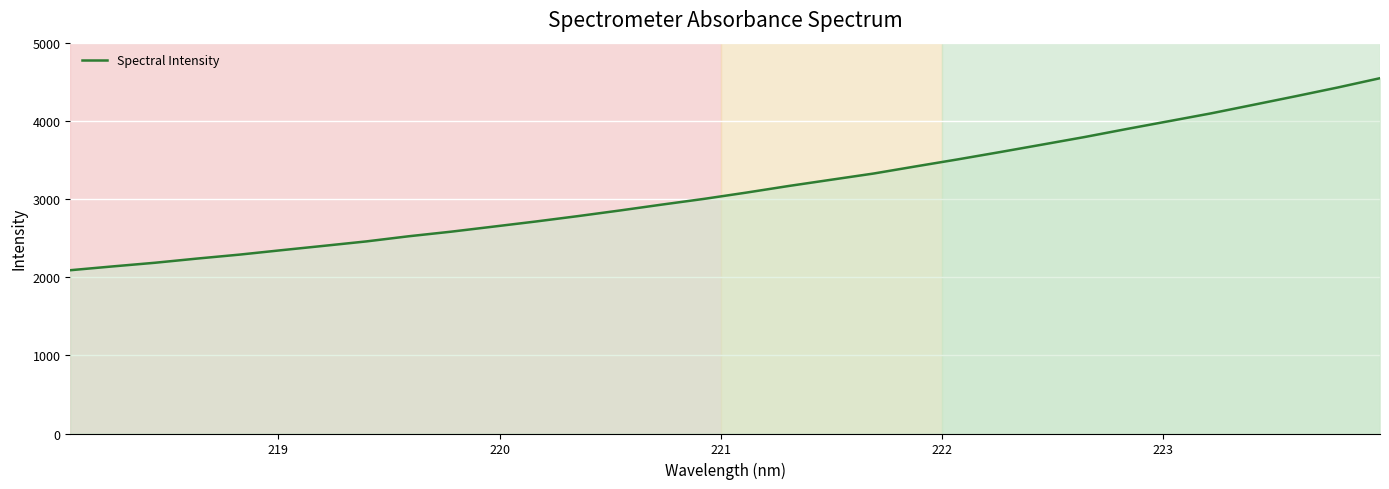

Reading left to right, what are all the values shown in this chart?

2092.1	2140.7	2187.6	2241.4	2291.9	2349.0	2404.7	2461.1	2527.0	2585.5	2650.3	2715.6	2784.8	2857.5	2933.4	3006.9	3087.2	3171.8	3251.4	3330.6	3422.2	3512.4	3606.0	3701.8	3798.5	3901.7	4001.8	4102.2	4211.4	4321.1	4433.5	4552.4